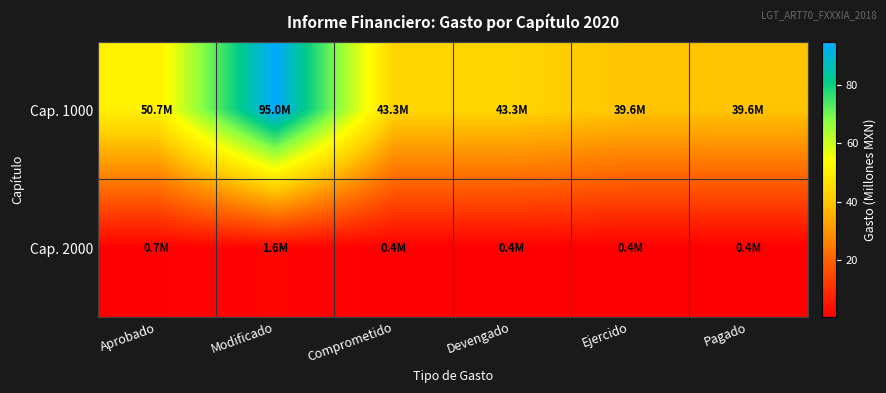

Which series has the largest total across all categories?

Cap. 1000